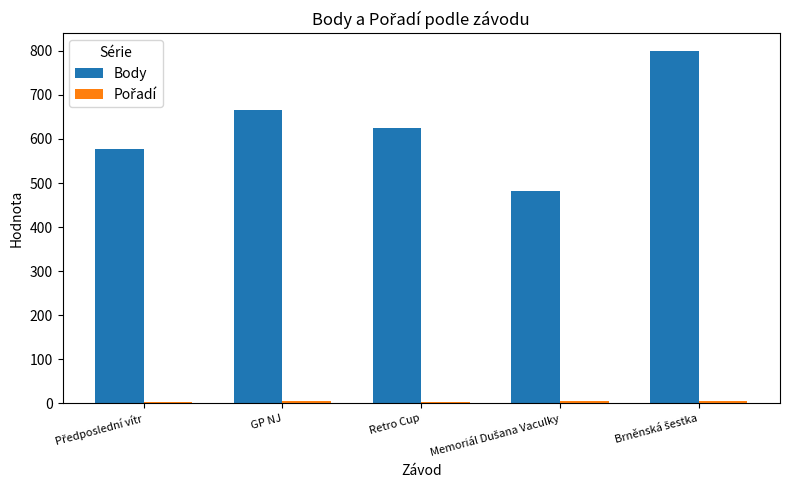

What is the difference between the maximum and minimum values in the Body series?

319